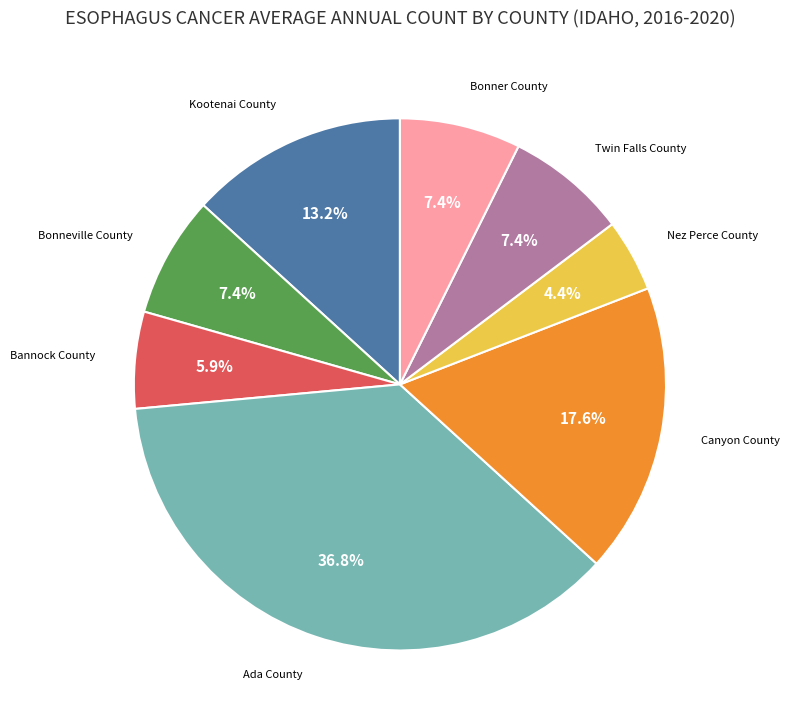

Is there a majority slice in this chart?

No